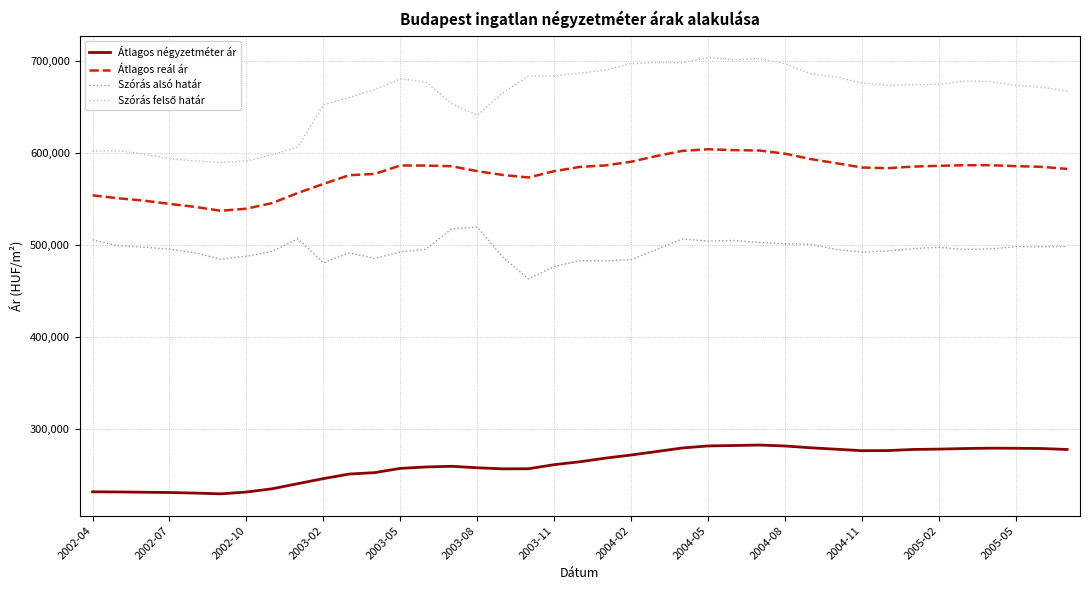

True or false: Átlagos négyzetméter ár and Átlagos reál ár intersect in this chart.

False